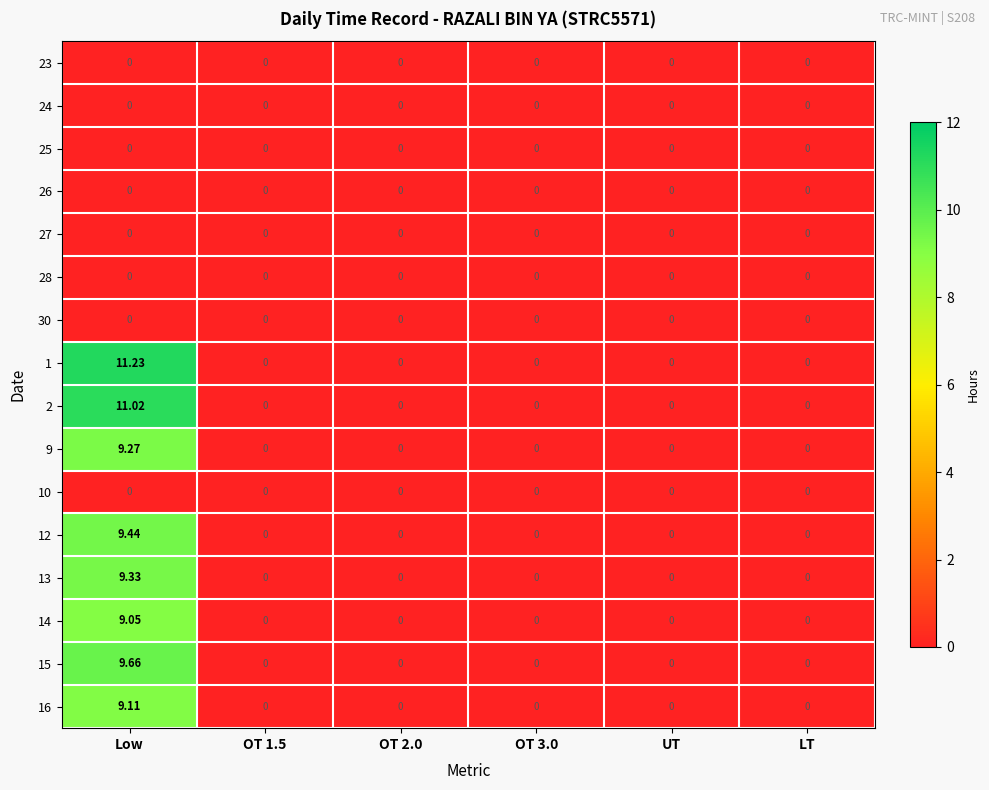

Which category has the highest value across all series?

Low